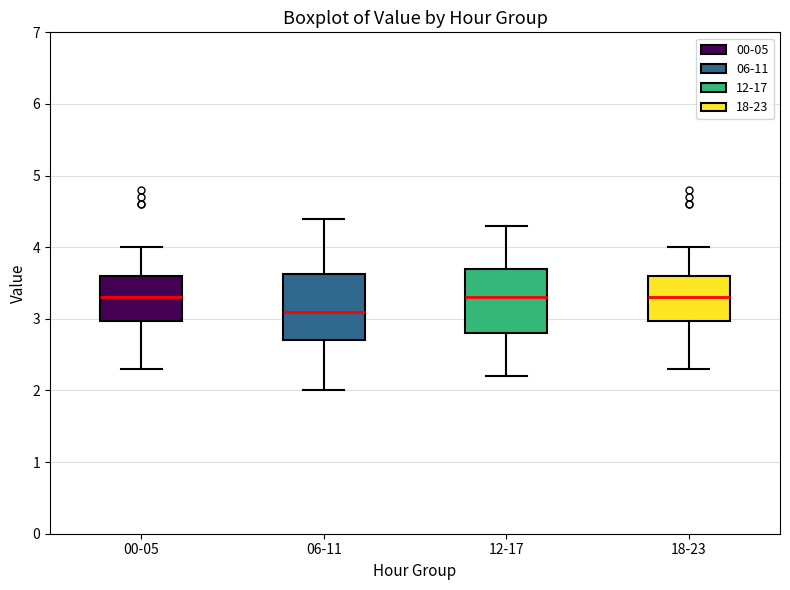

Reading left to right, read every box against the y-axis: the position of its median line, the range the box covers, and the ends of its whiskers. The values are not printed on the chart, so give them approximately, as read against the axis.

00-05: median 3.3, box 3.0 to 3.6, whiskers 2.3 to 4.0
06-11: median 3.1, box 2.7 to 3.6, whiskers 2.0 to 4.4
12-17: median 3.3, box 2.8 to 3.7, whiskers 2.2 to 4.3
18-23: median 3.3, box 3.0 to 3.6, whiskers 2.3 to 4.0